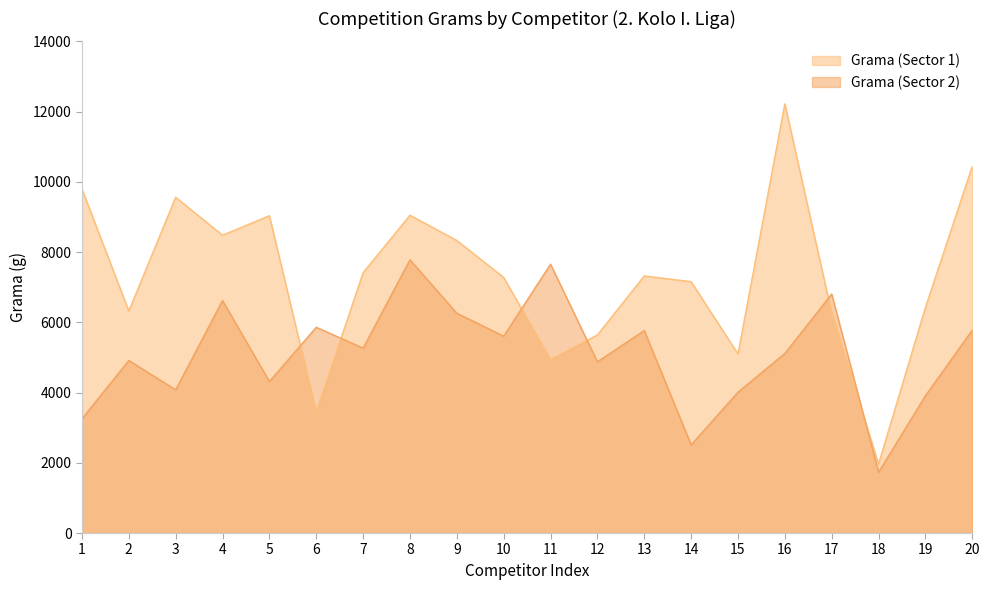

What are all the series names shown in the legend?

Grama (Sector 1), Grama (Sector 2)